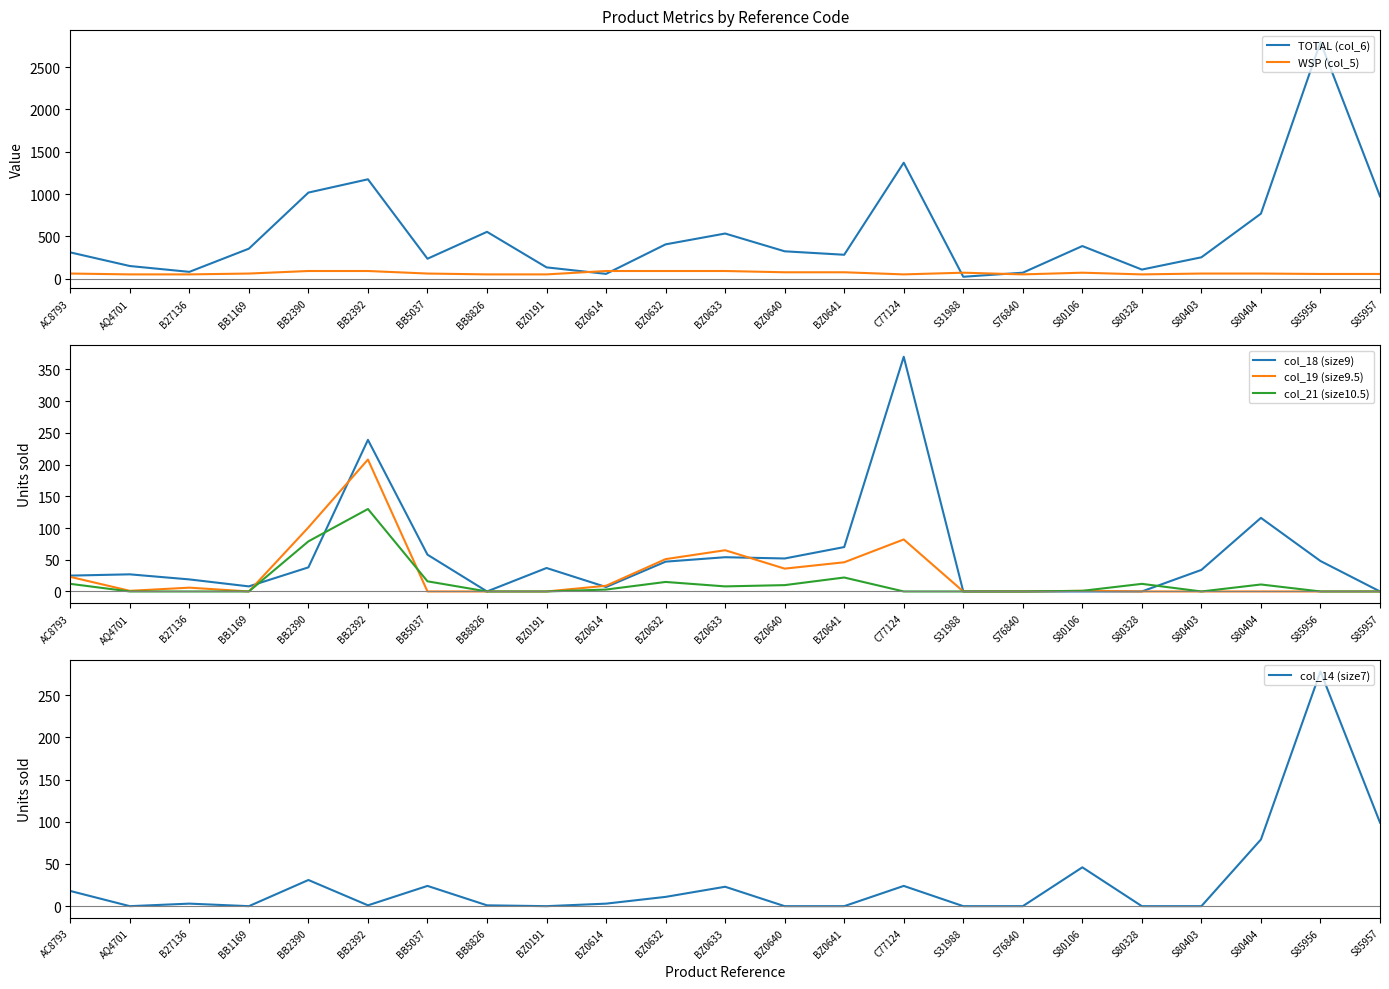

What is the sum of all col_14 (size7) values?

641